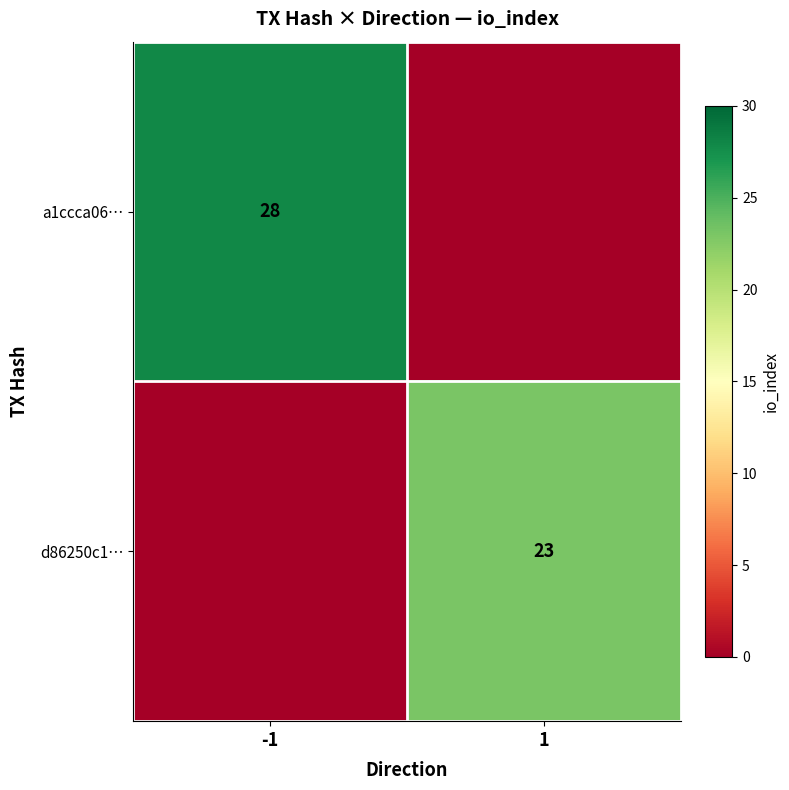

What is the total value across all series at 1?

23